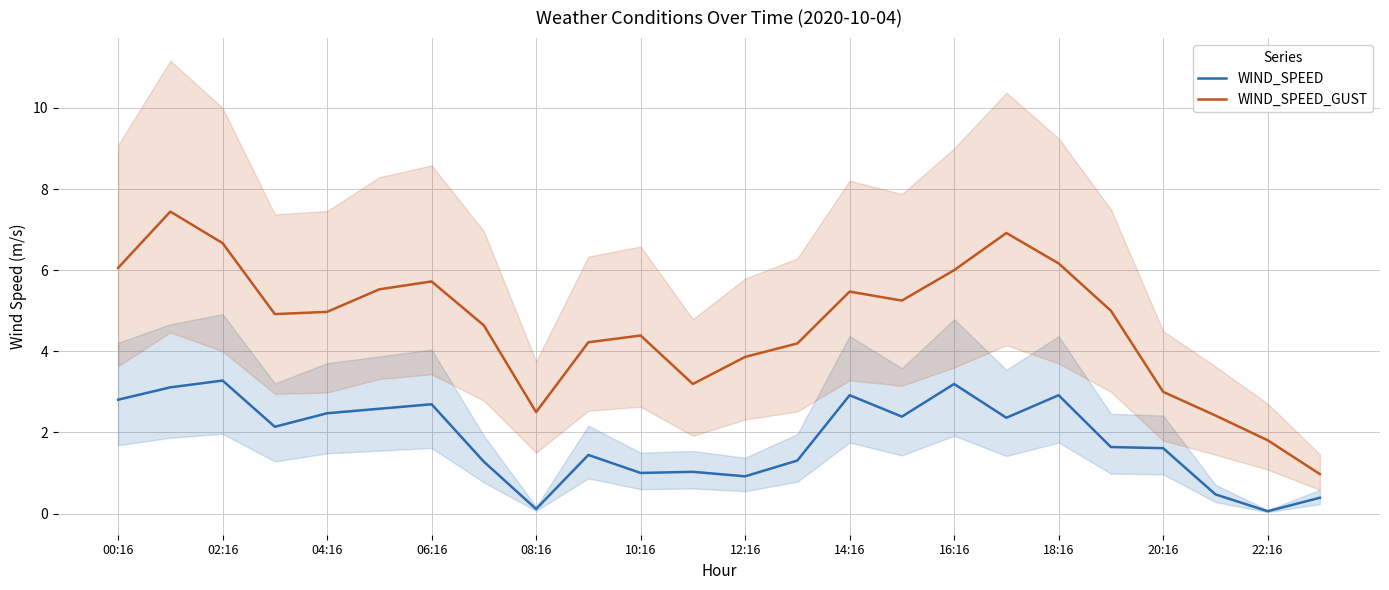

True or false: WIND_SPEED and WIND_SPEED_GUST cross at least once.

False